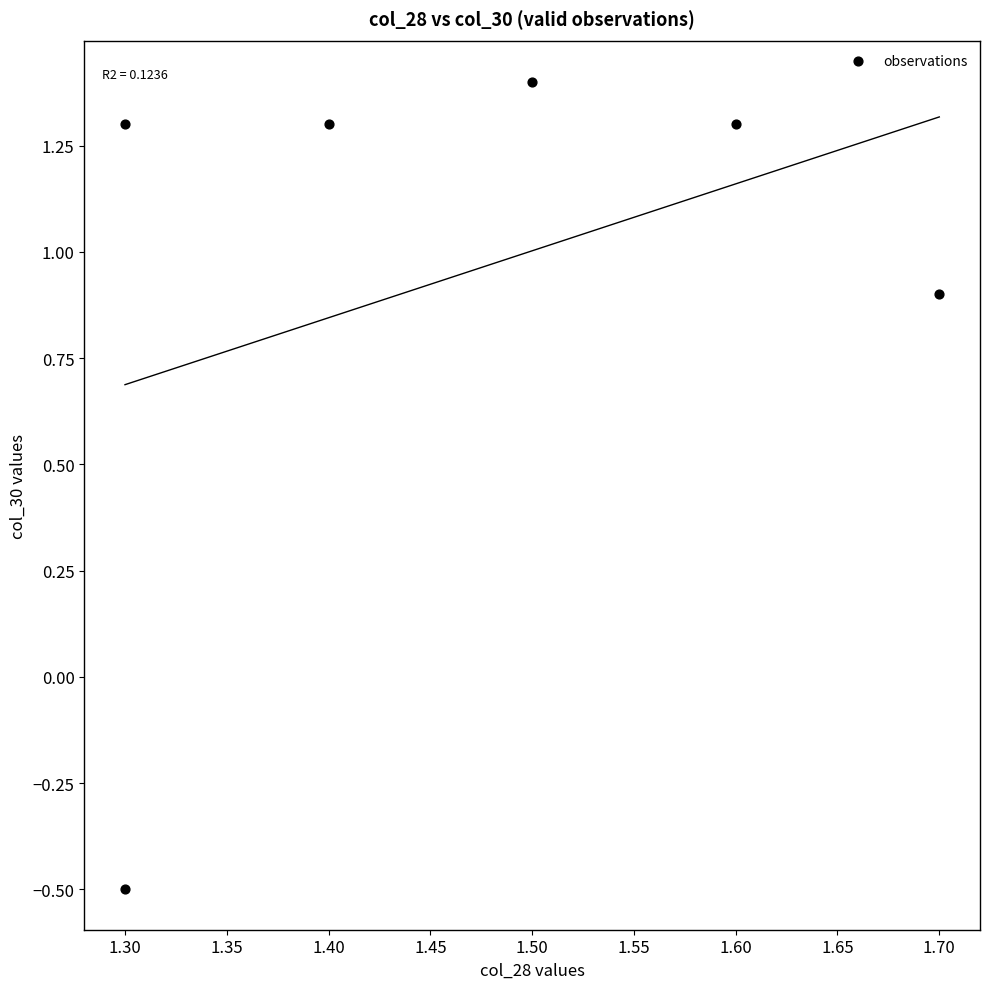

What is the average Y value?

1.0